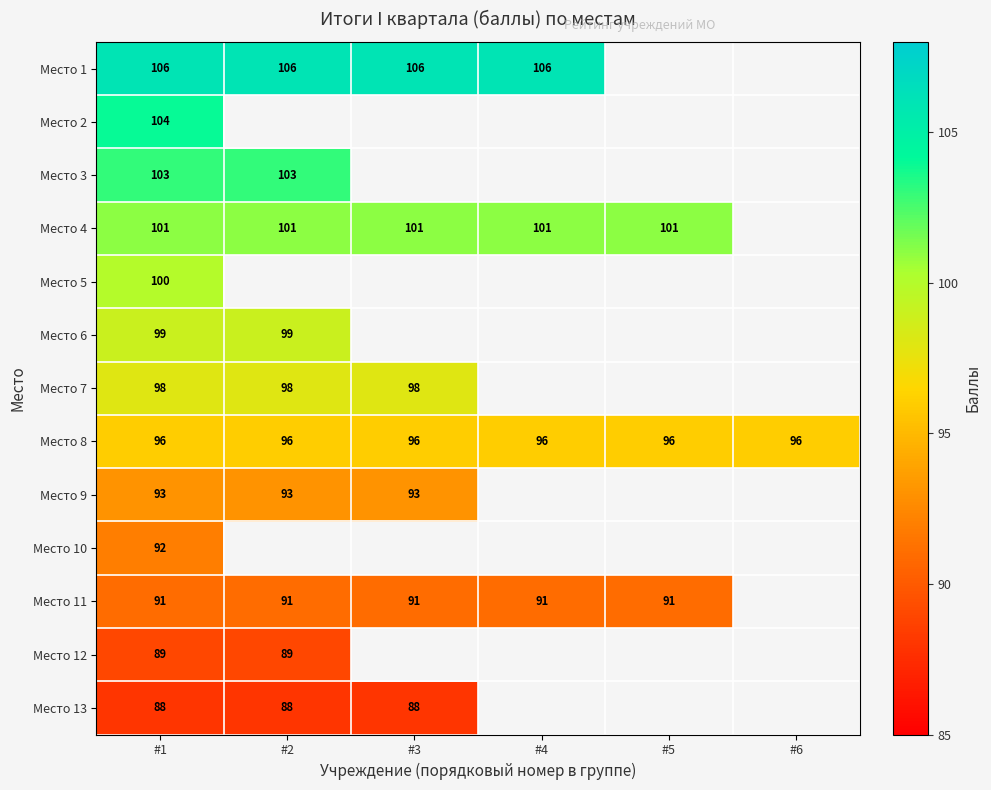

The value of Место 6 at #2 is 134. True or false?

False